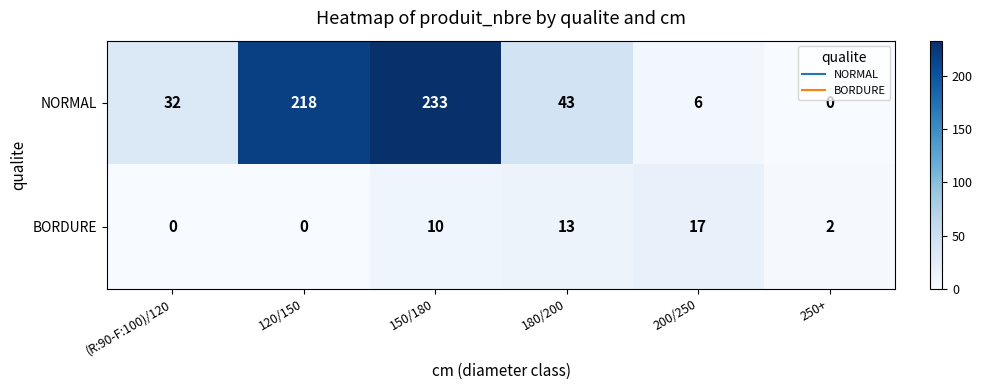

At which category is the sum across all series the highest?

150/180